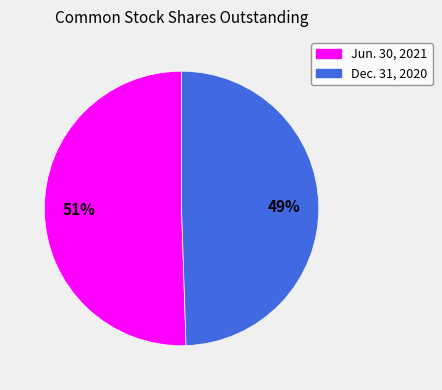

The Dec. 31, 2020 slice represents 49% of the pie. True or false?

True